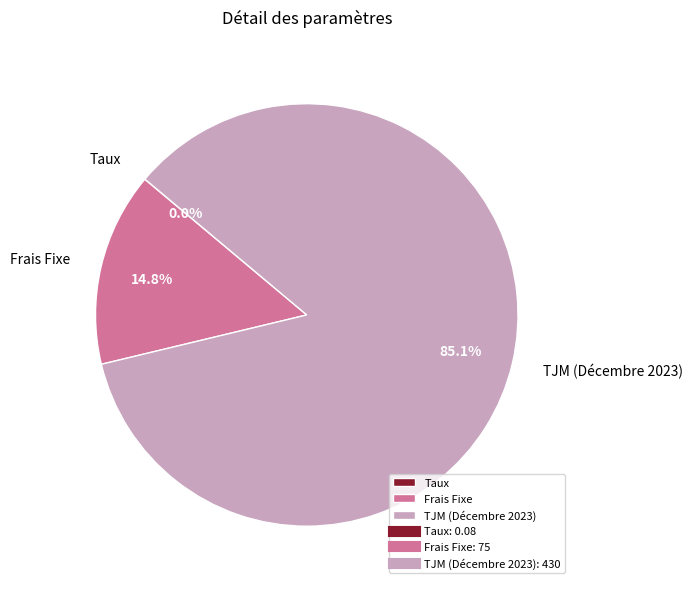

What is the largest slice in the pie chart?

TJM (Décembre 2023)